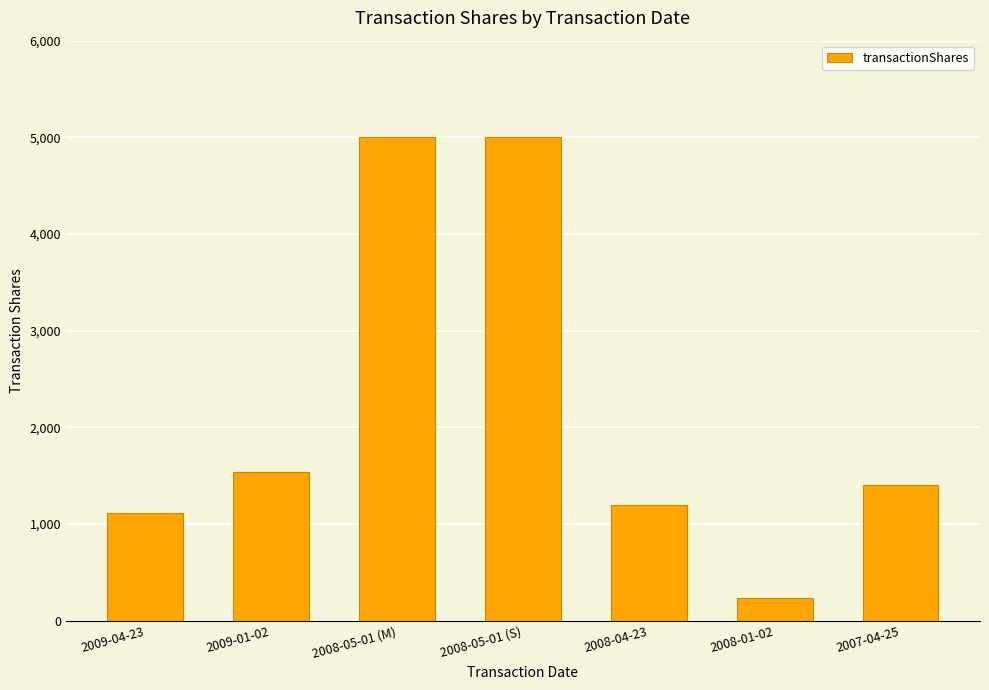

True or false: the data shows 2681 at 2009-01-02.

False